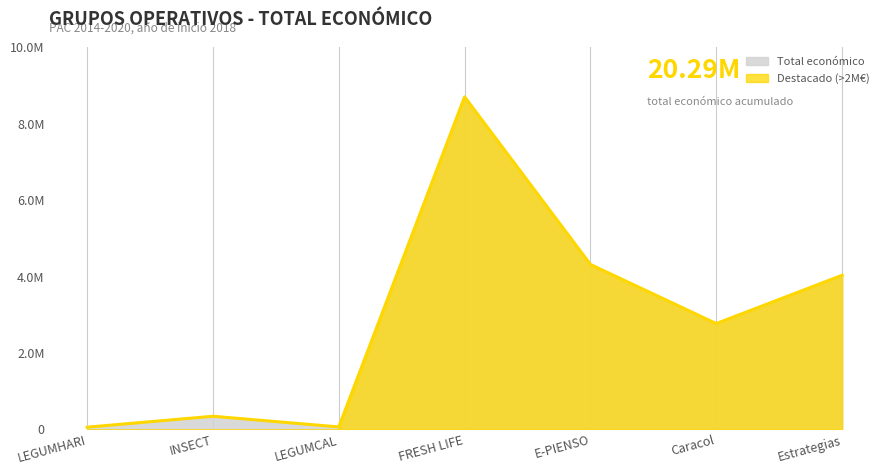

What is the minimum value shown in the chart?

57500